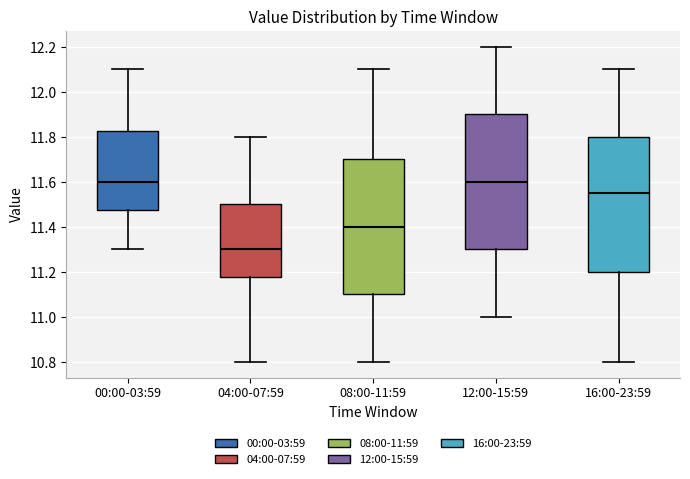

Where does the upper whisker of the box for 16:00-23:59 end on the y-axis? The values are not printed on the chart, so give them approximately, as read against the axis.

12.10